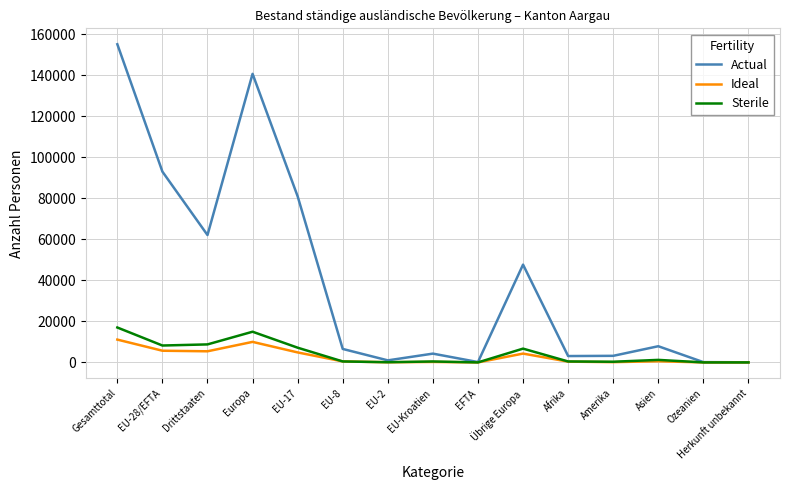

Is the value of Sterile at Gesamttotal greater than the value of Ideal at EU-28/EFTA?

Yes